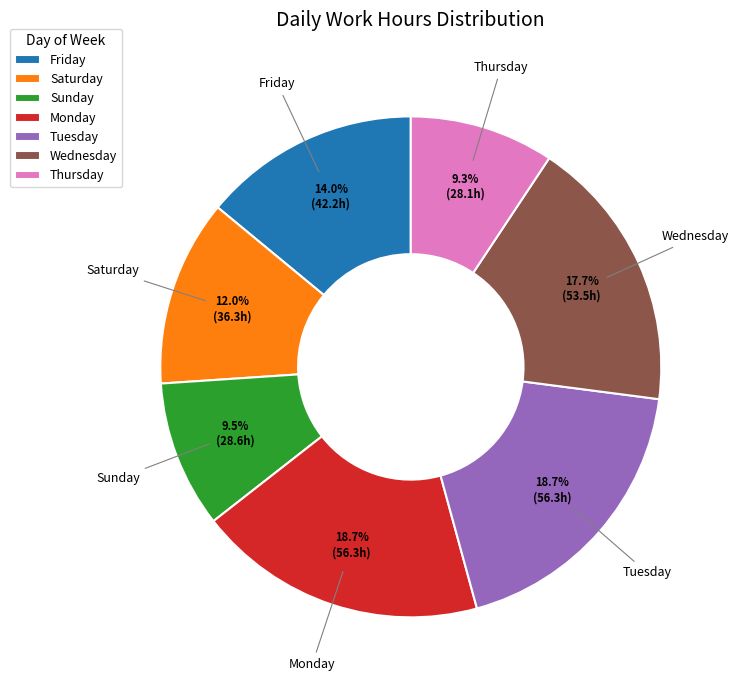

What is the ratio of the value at Sunday to the value at Saturday?

0.8